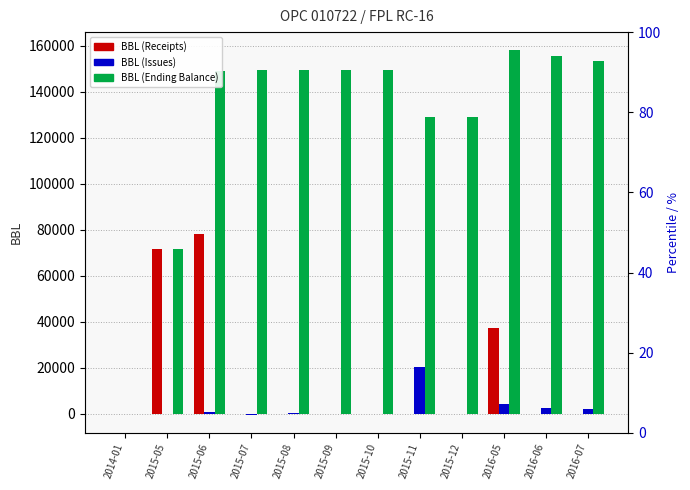

Does the chart contain stacked bars?

No